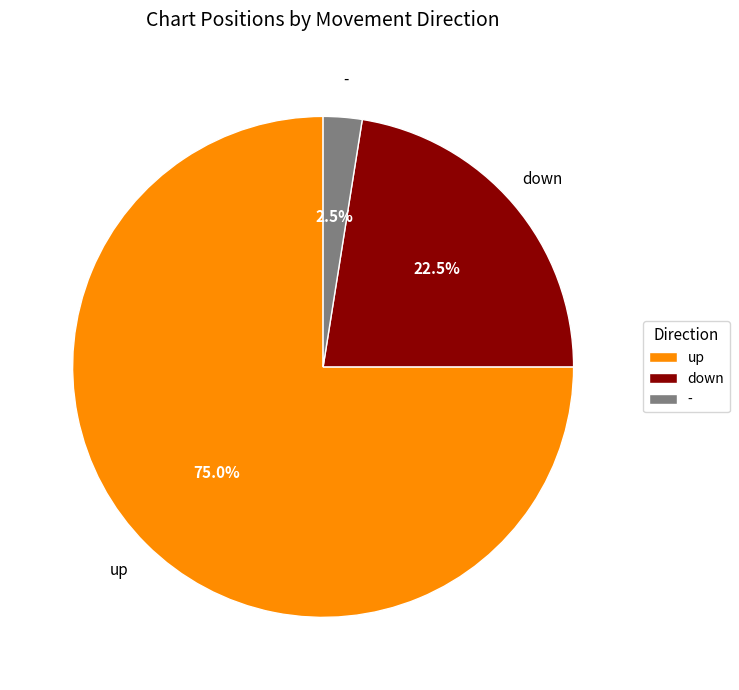

What is the total percentage of up and -?

77.5%